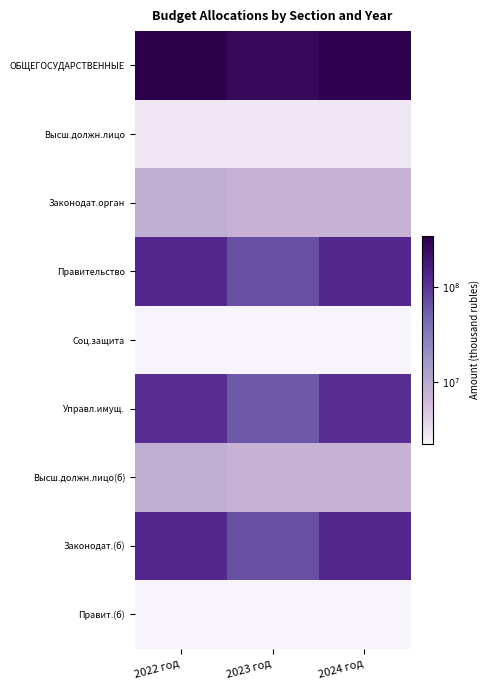

At 2023 год, list the series in order from largest to smallest.

ОБЩЕГОСУДАРСТВЕННЫЕ, Правительство, Законодат.(б), Управл.имущ., Законодат.орган, Высш.должн.лицо(б), Высш.должн.лицо, Соц.защита, Правит.(б)